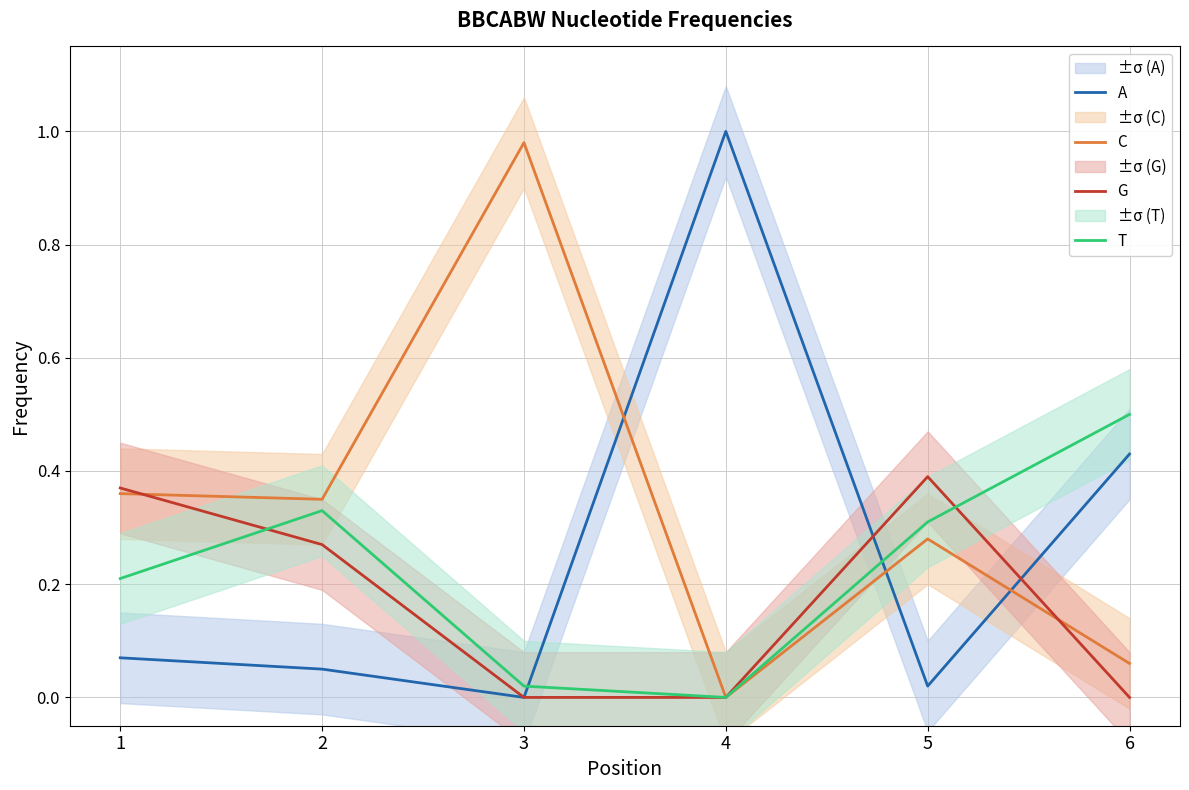

At which category is the sum across all series the highest?

1